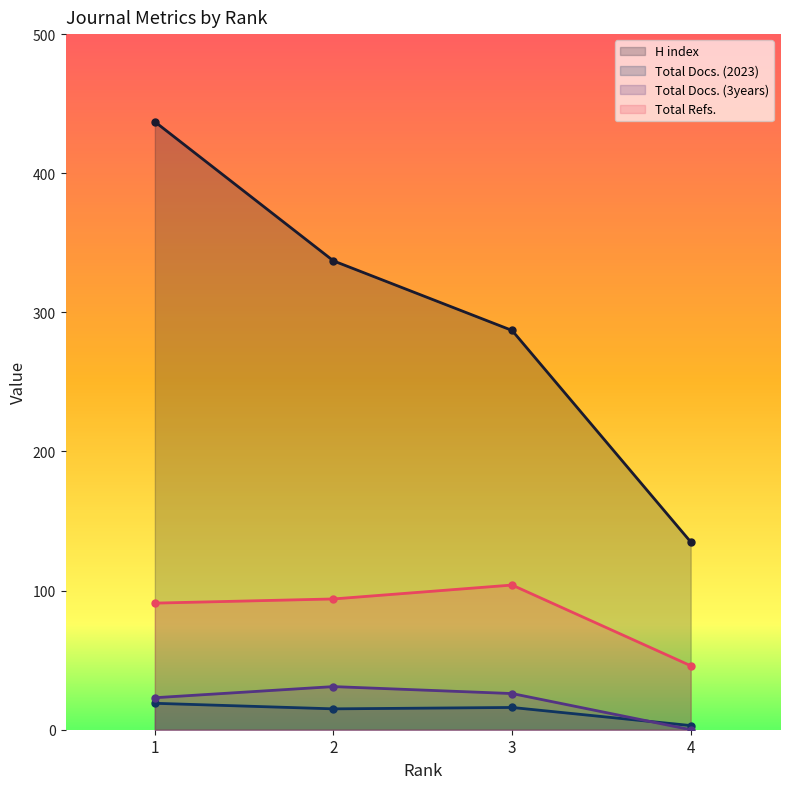

True or false: Total Refs. and Total Docs. (3years) cross at least once.

False